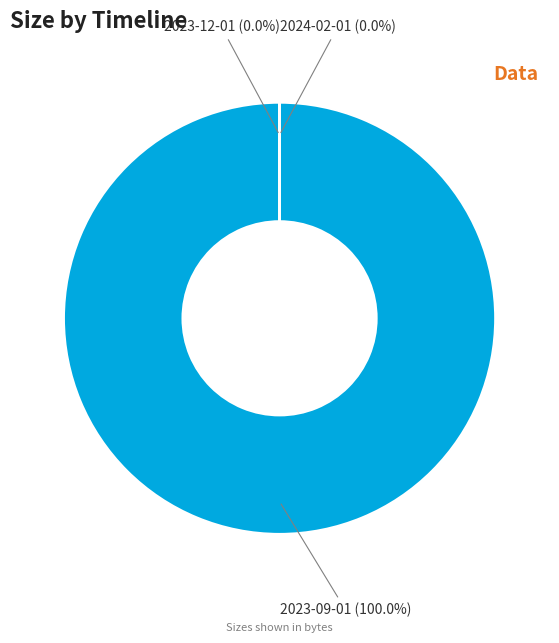

How many segments does this pie chart have?

3